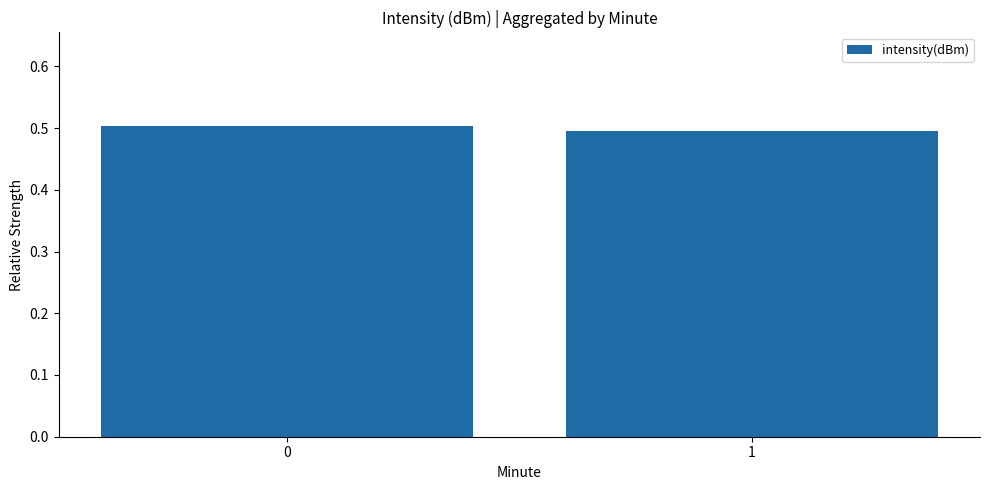

Reading right to left, transcribe all the data shown in this chart.

1=0.5	0=0.5